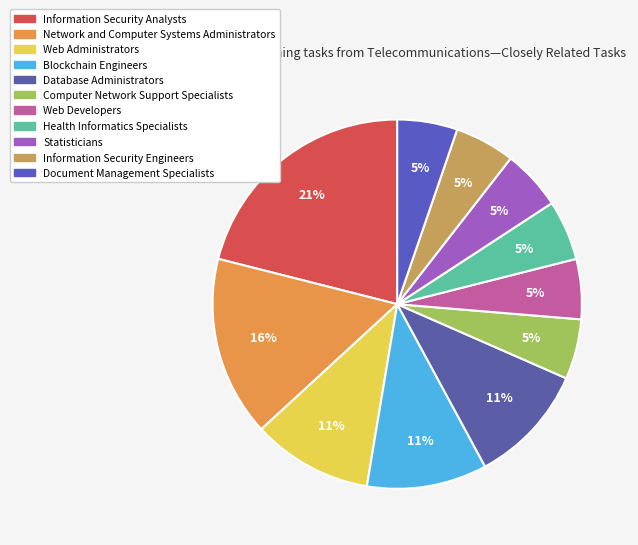

Count the number of slices in the pie.

11